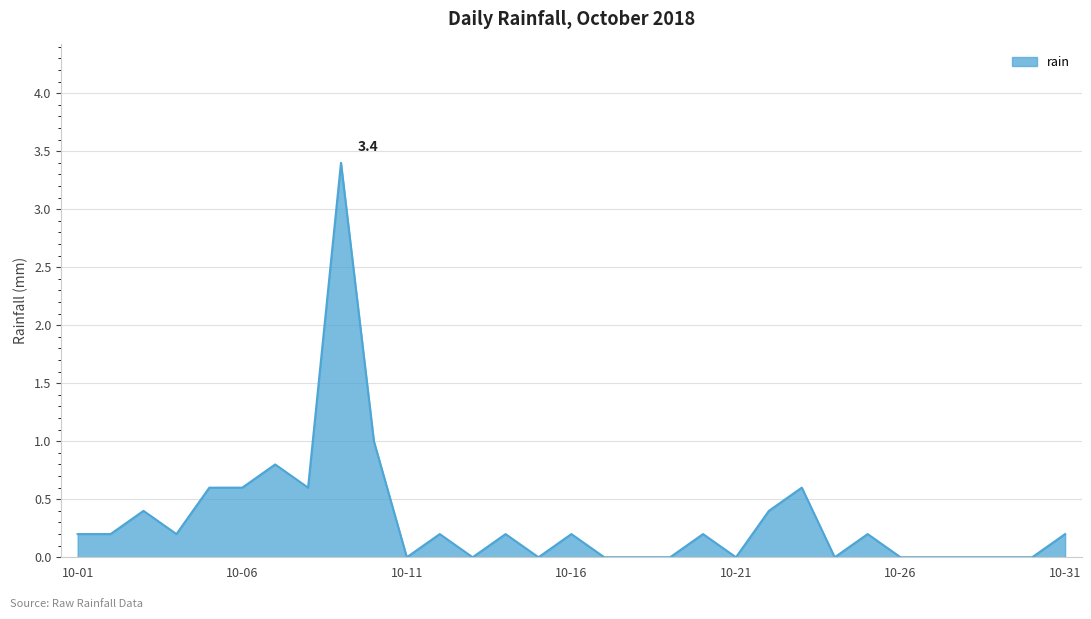

What is the greatest value displayed?

3.4